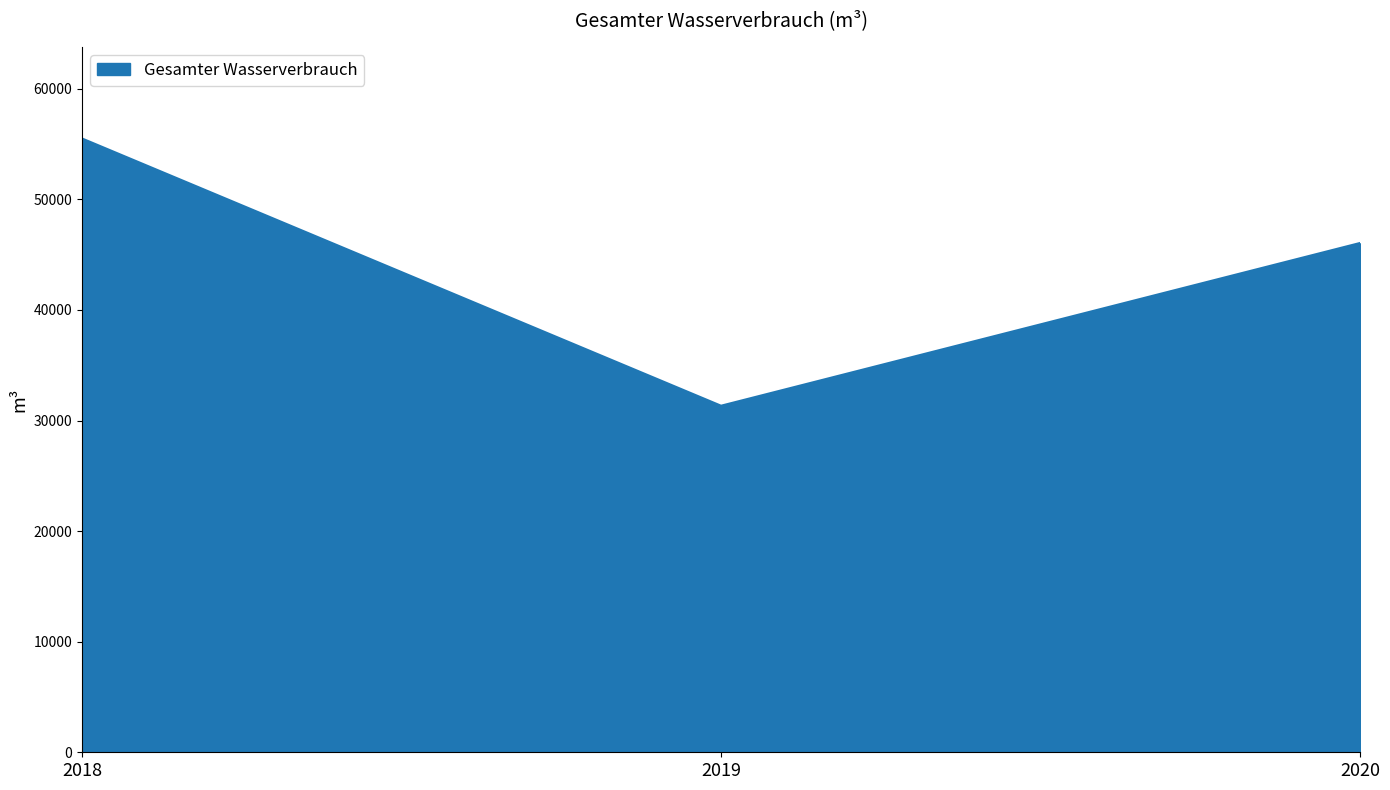

Approximately how many times larger is the value at 2018 compared to 2020?

1.2